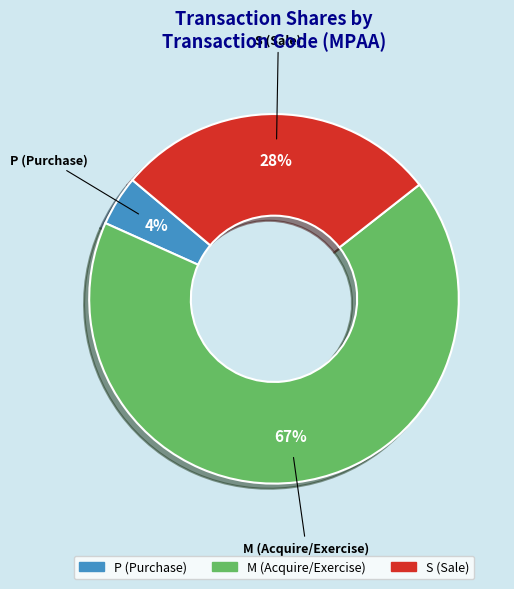

To the nearest percent, what is the average slice percentage?

33%